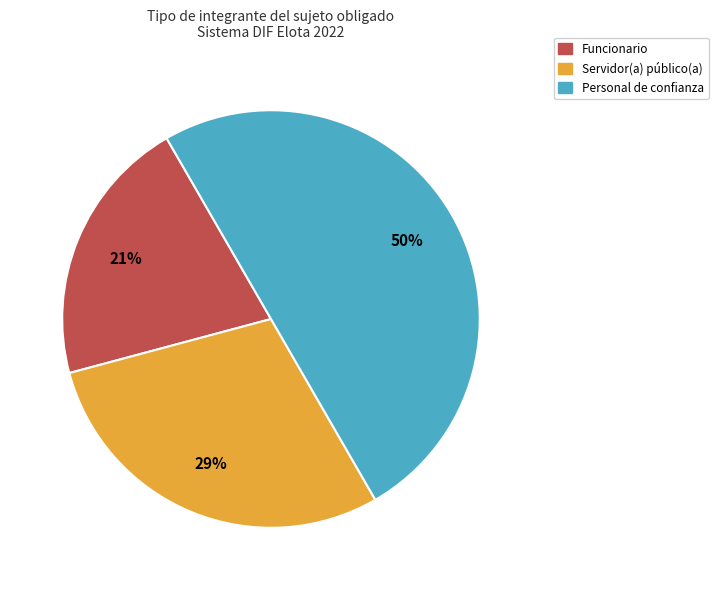

What percentage is the Servidor(a) público(a) slice, to the nearest percent?

29%